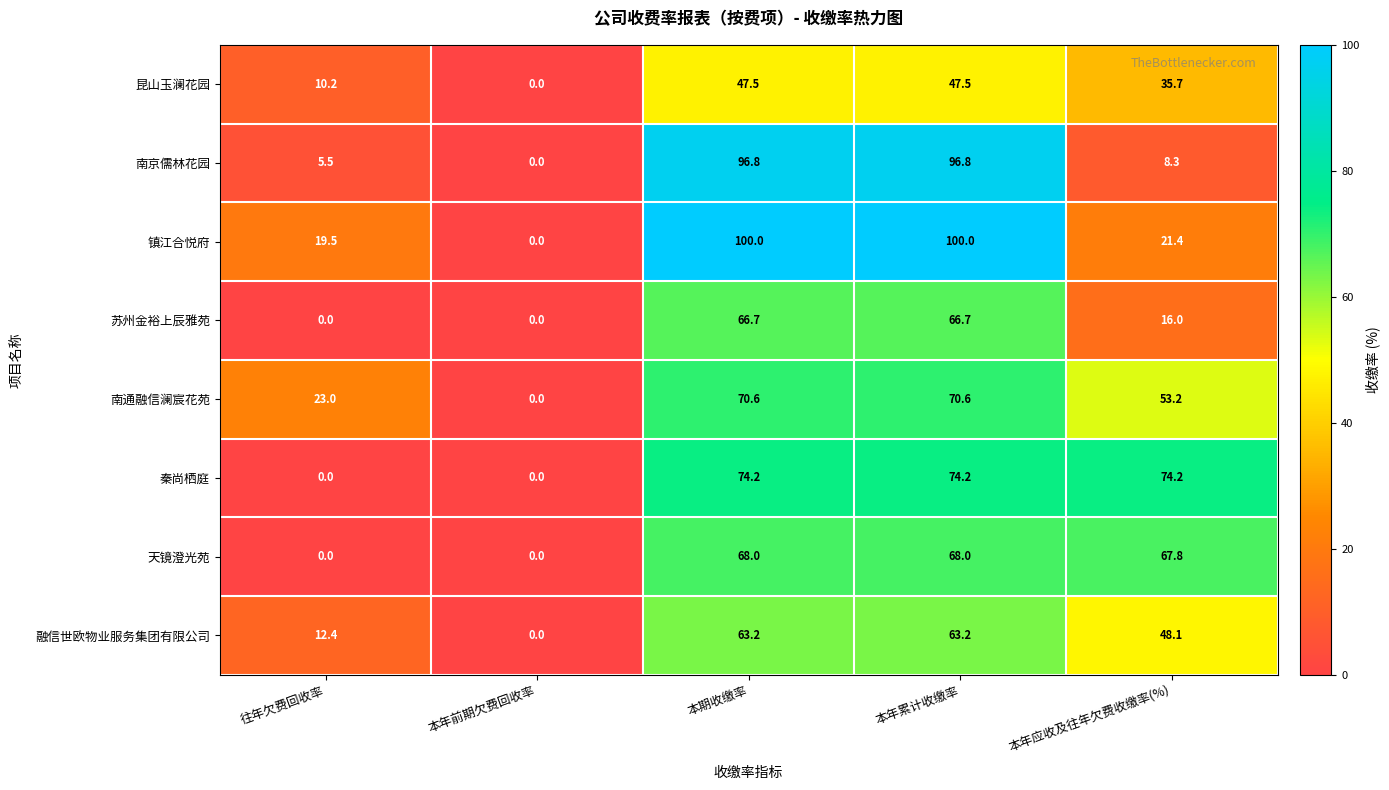

List the series in order of their peak value, highest first.

镇江合悦府, 南京儒林花园, 秦尚栖庭, 南通融信澜宸花苑, 天镜澄光苑, 苏州金裕上辰雅苑, 融信世欧物业服务集团有限公司, 昆山玉澜花园